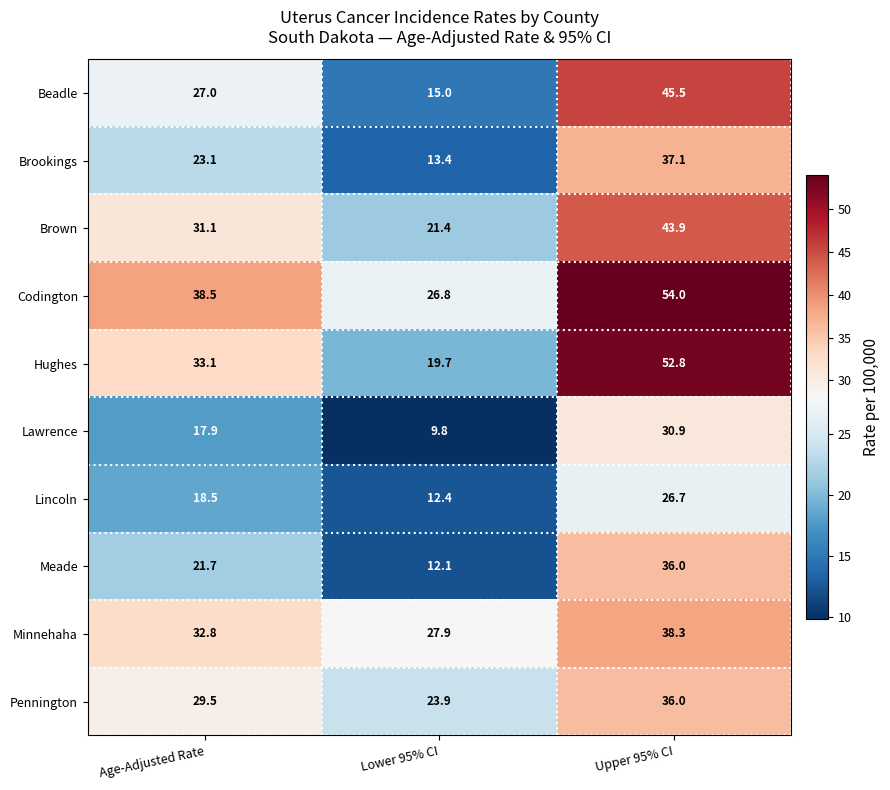

What is the total value across all series at Upper 95% CI?

401.2